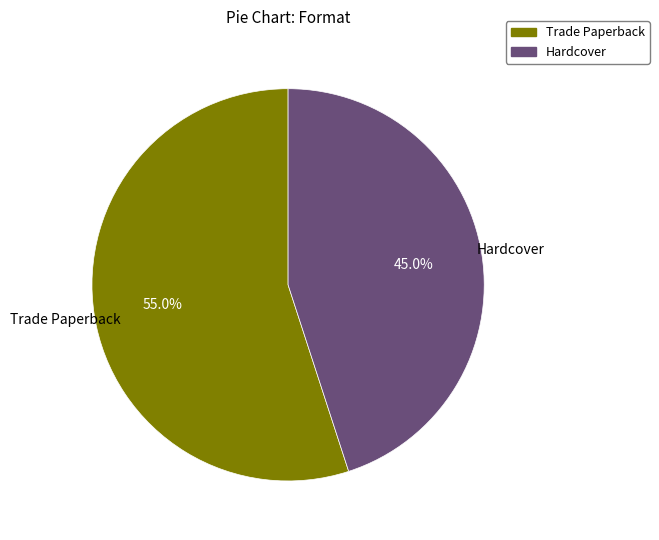

What portion of the pie excludes Trade Paperback?

45.0%